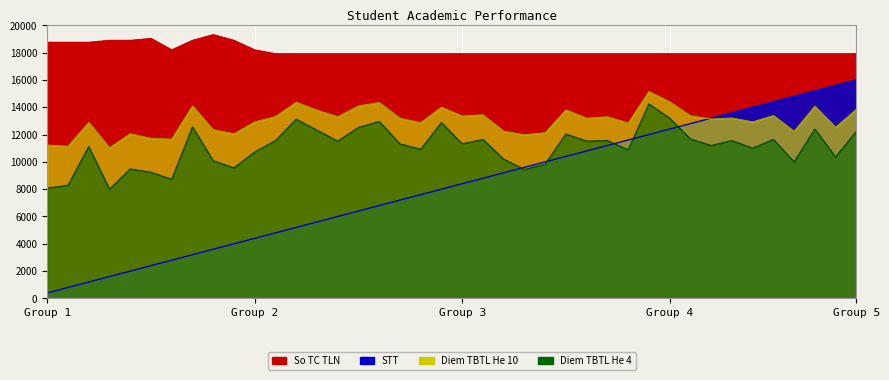

What is the difference between the second highest and minimum values in the STT series?

15200